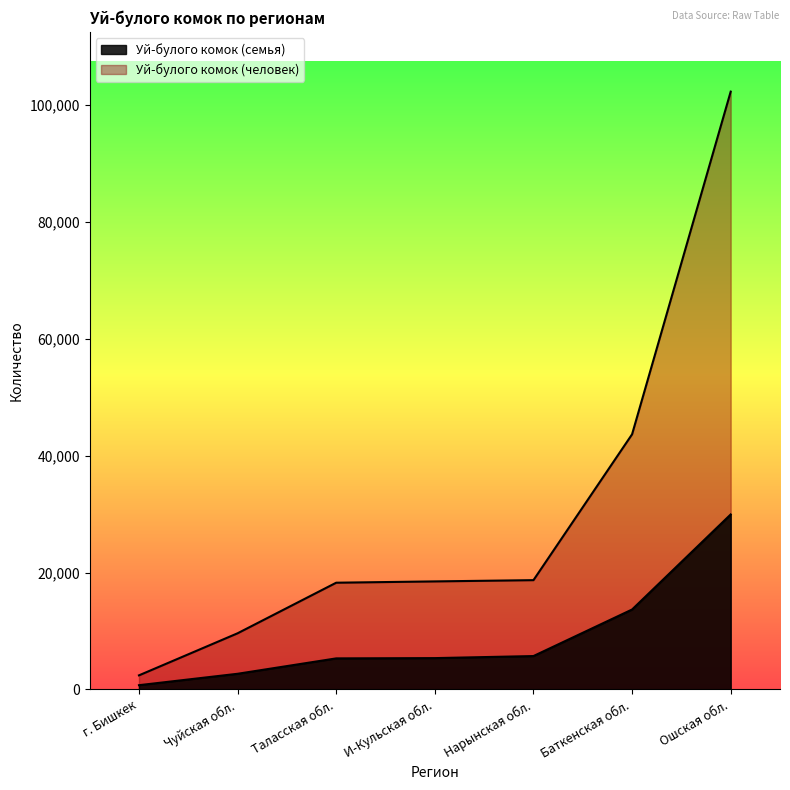

True or false: Уй-булого комок (человек) has more than 1 points higher than both neighbors.

False